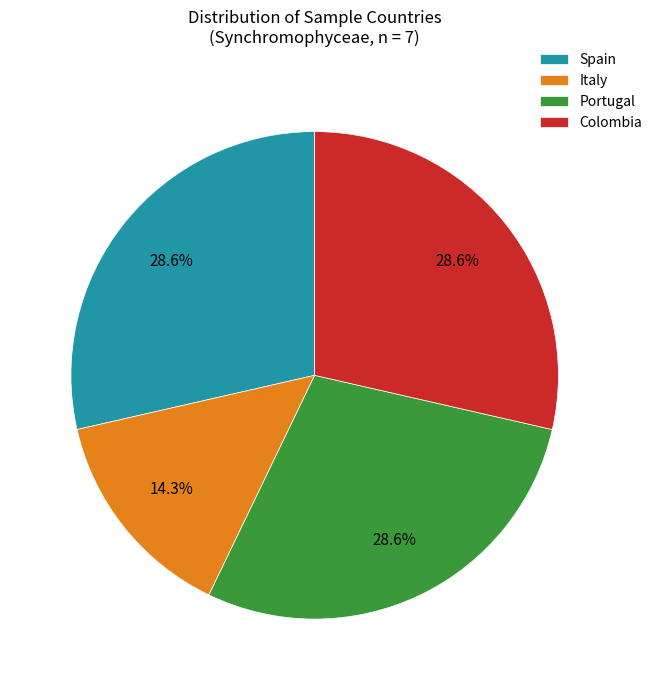

Is there any slice that represents more than half of the pie?

No